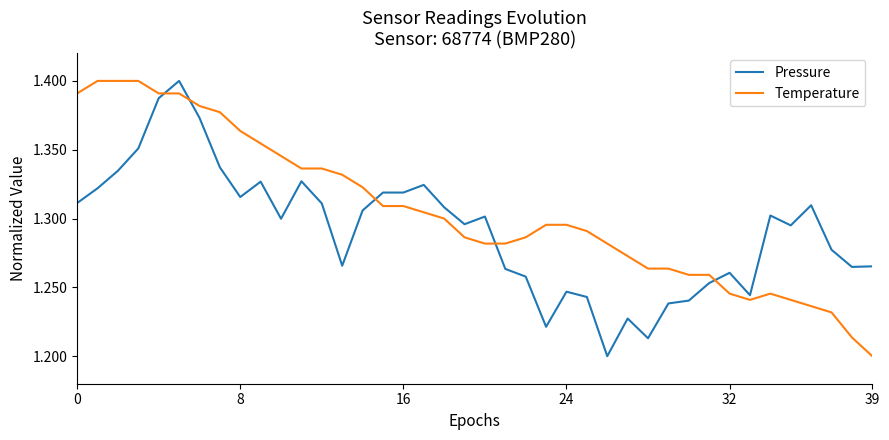

True or false: Pressure and Temperature cross at least once.

True